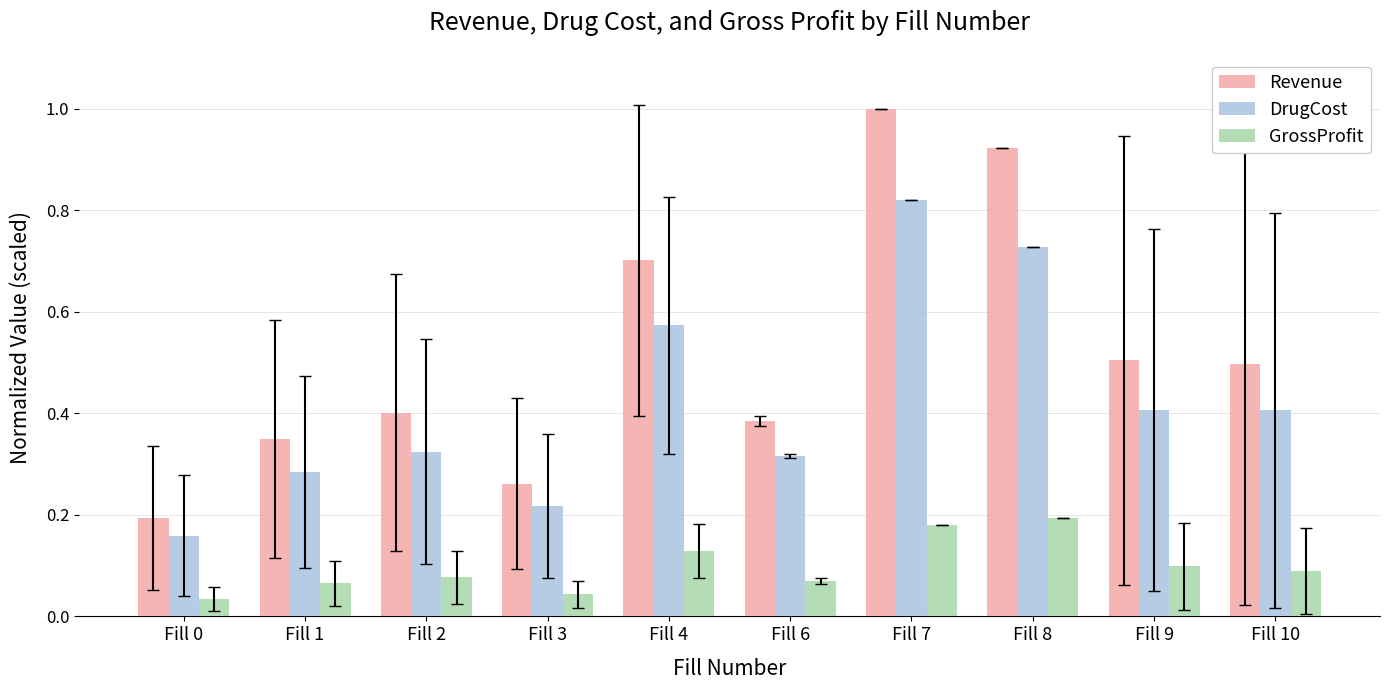

Rank the series by their average value, from lowest to highest.

GrossProfit, DrugCost, Revenue